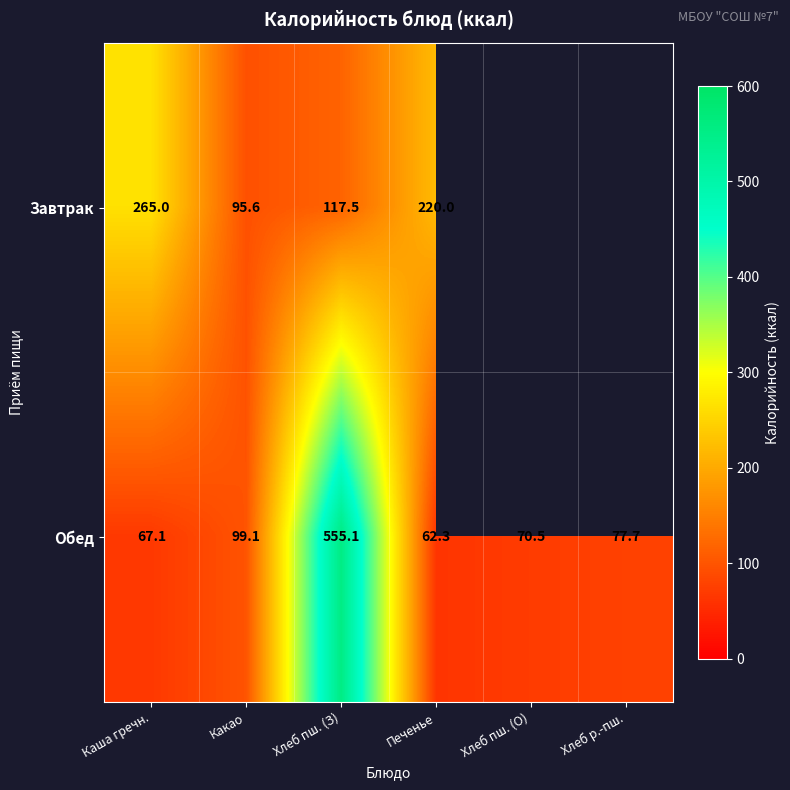

What is the difference between the Обед values at Хлеб р.-пш. and Какао?

21.4